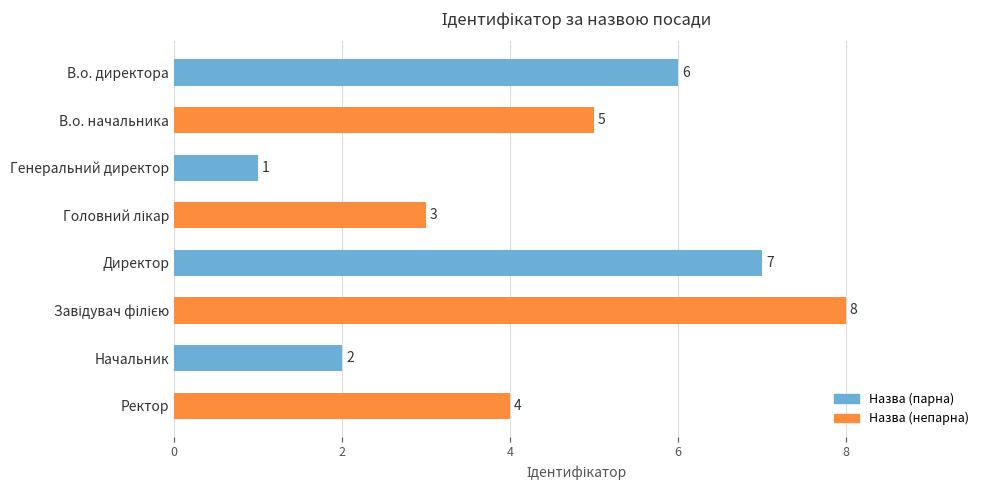

Is it true that the value at Генеральний директор is 1?

True